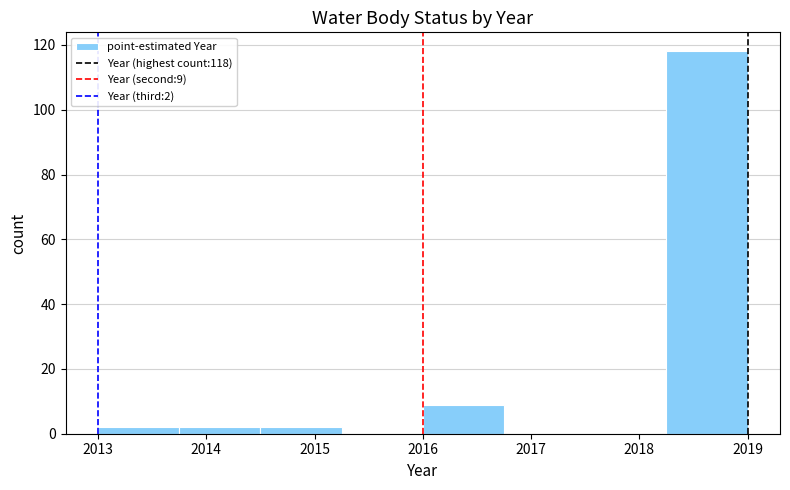

Which range on the x-axis has the tallest bar?

2018.25 to 2019.00